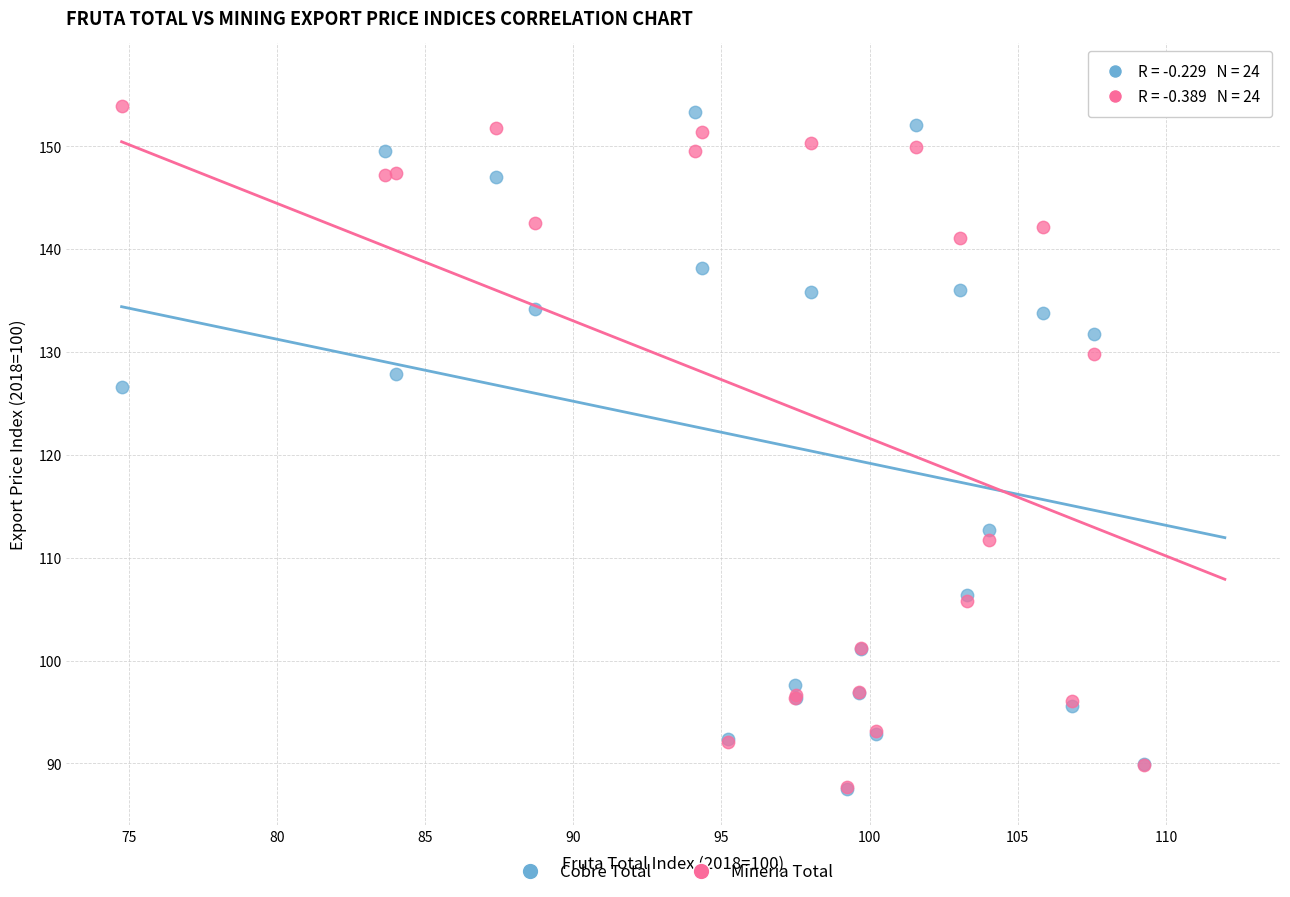

Which series reaches the maximum Y coordinate?

Cobre Total